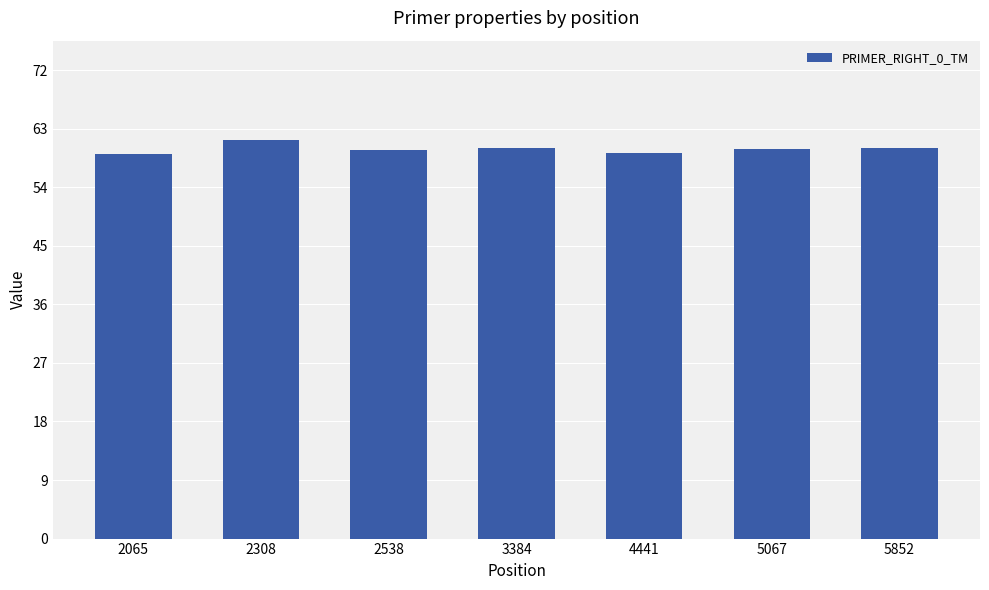

What is the value of the 6th bar from the left?

59.8